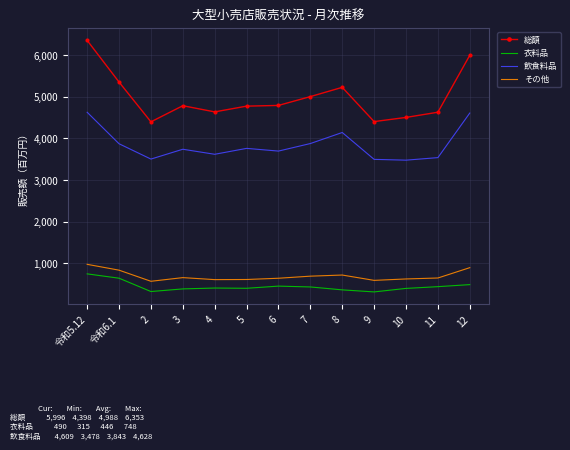

How many categories are shown in the chart?

13